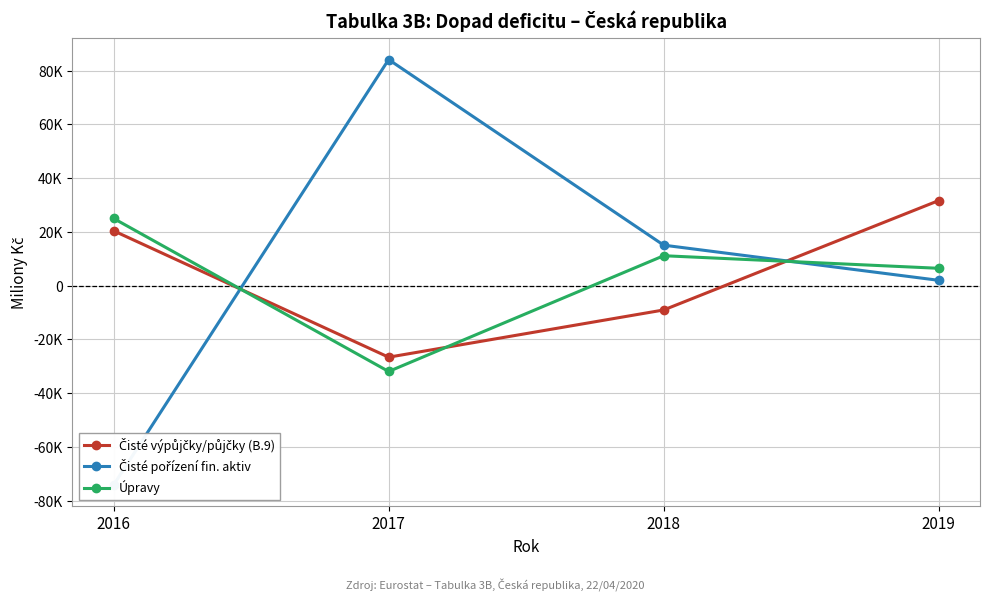

Which series has the largest total across all categories?

Čisté pořízení fin. aktiv